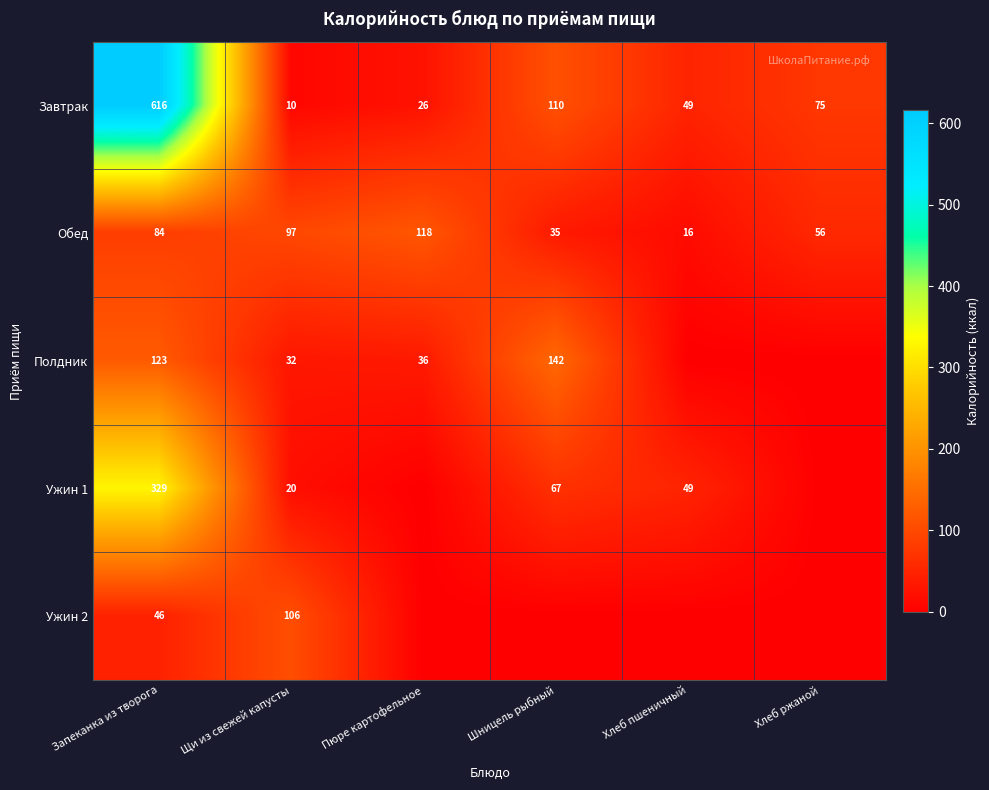

Is the value of Обед at Щи из свежей капусты greater than the value of Завтрак at Щи из свежей капусты?

Yes